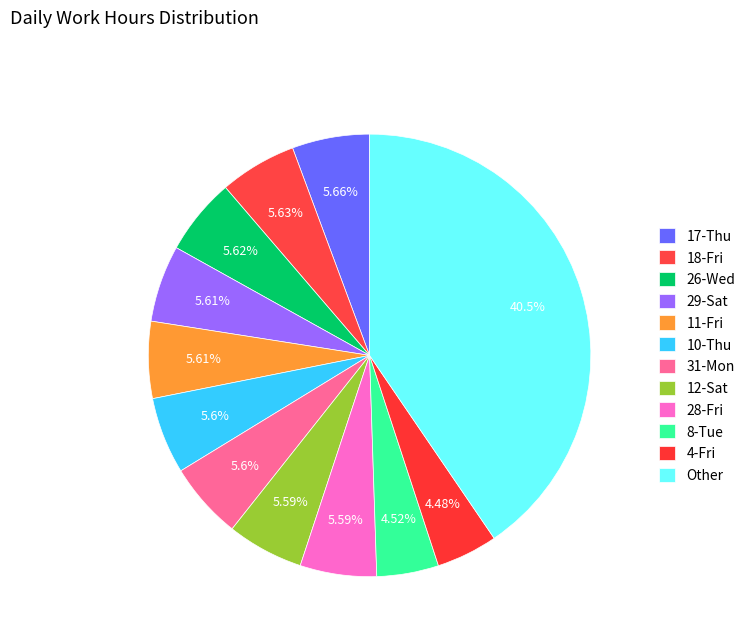

How many segments does this pie chart have?

12